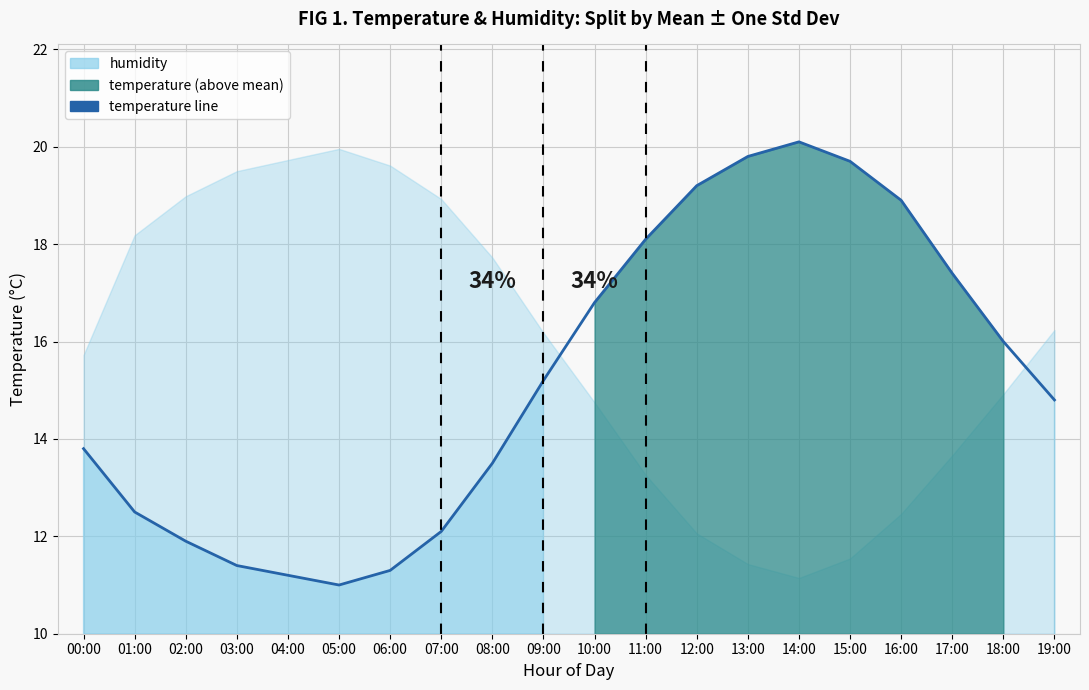

Where does the data first go above 15?

09:00